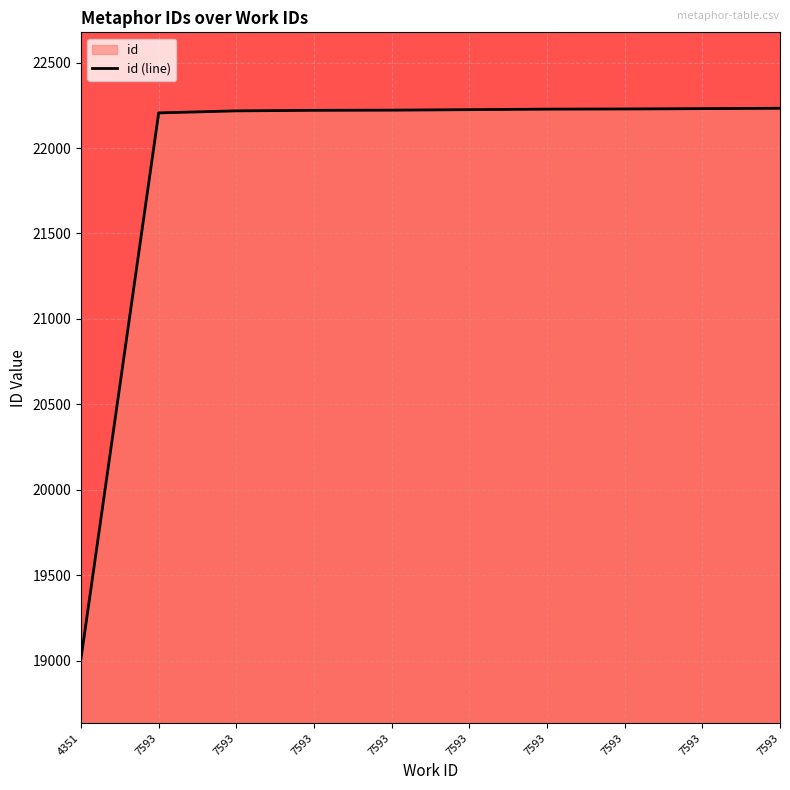

Rank the categories by value from highest to lowest.

7593, 7593, 7593, 7593, 7593, 7593, 7593, 7593, 7593, 4351